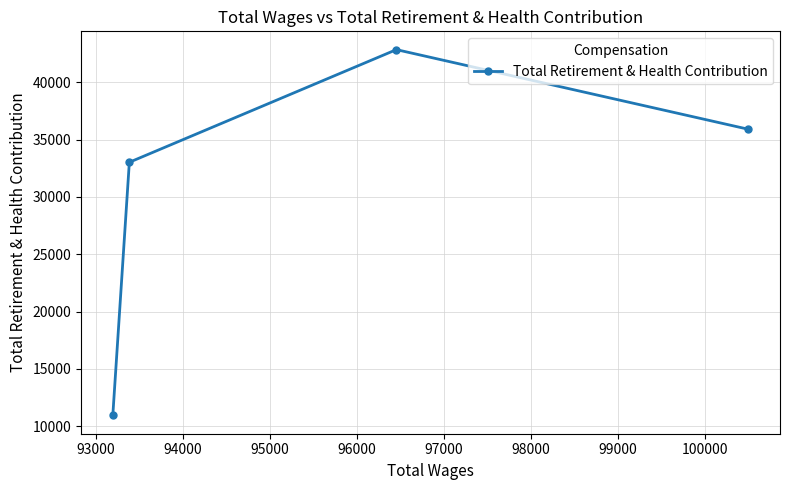

What is the sum of all values?

122744